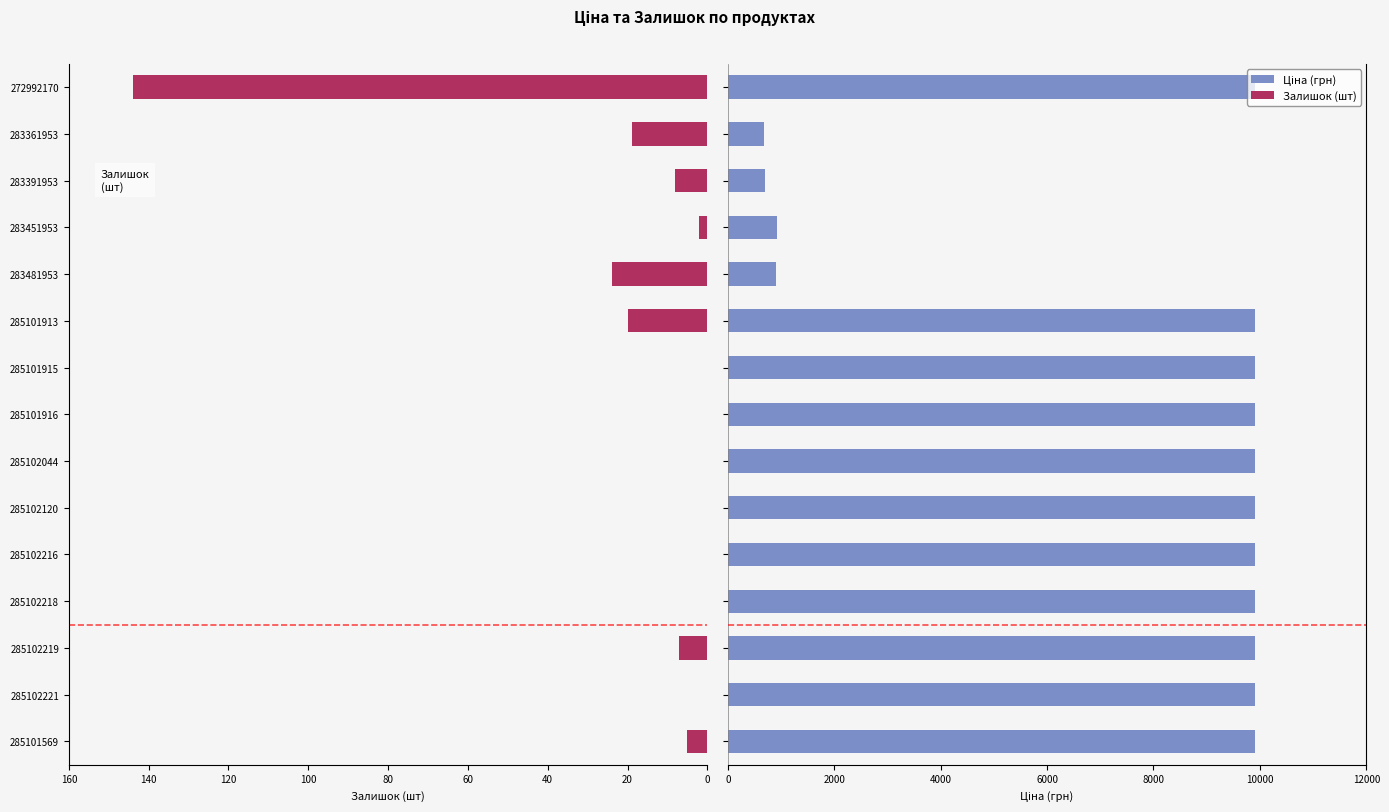

How many bars are there in each group?

2